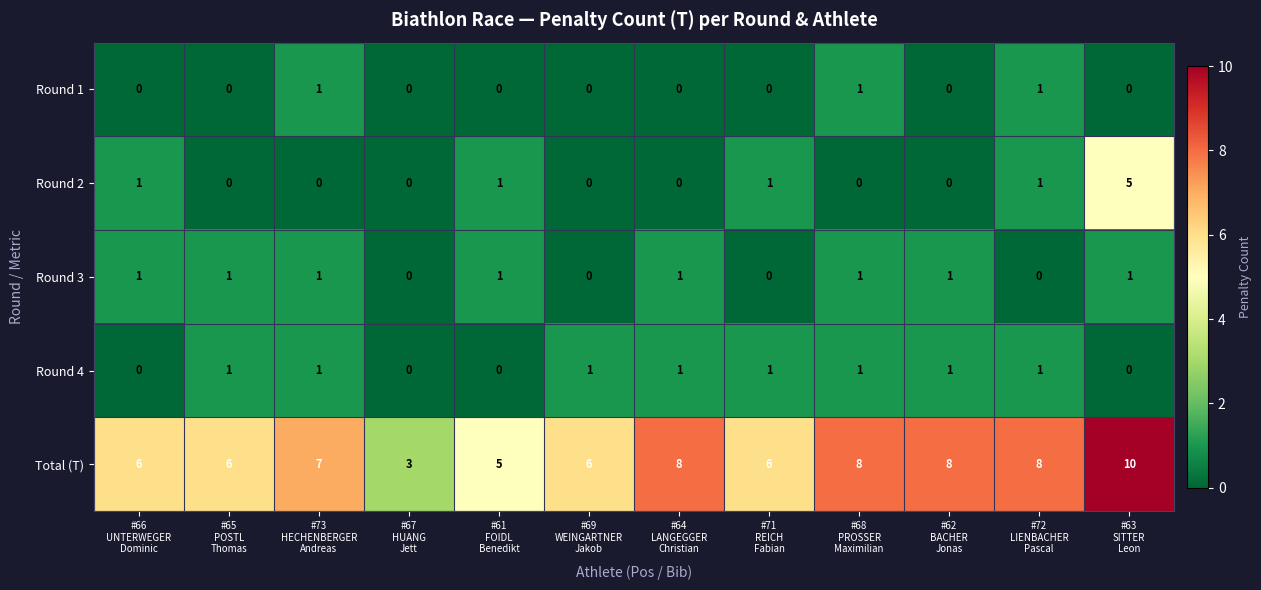

Which series has the largest total across all categories?

Total (T)